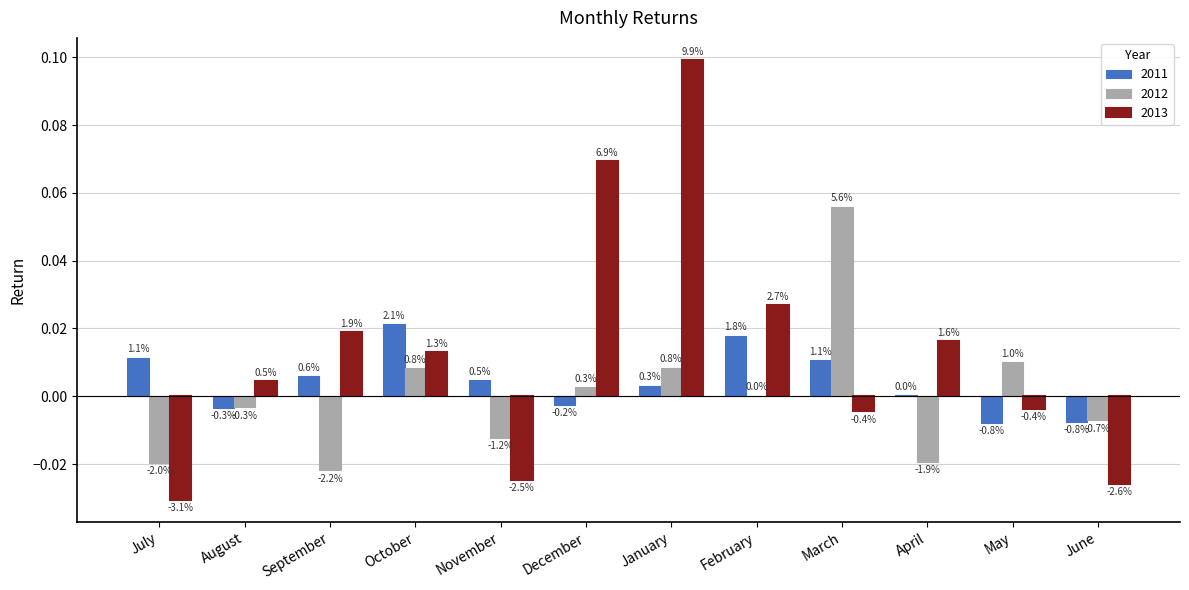

Where is 2013 nearest to the value 0?

May